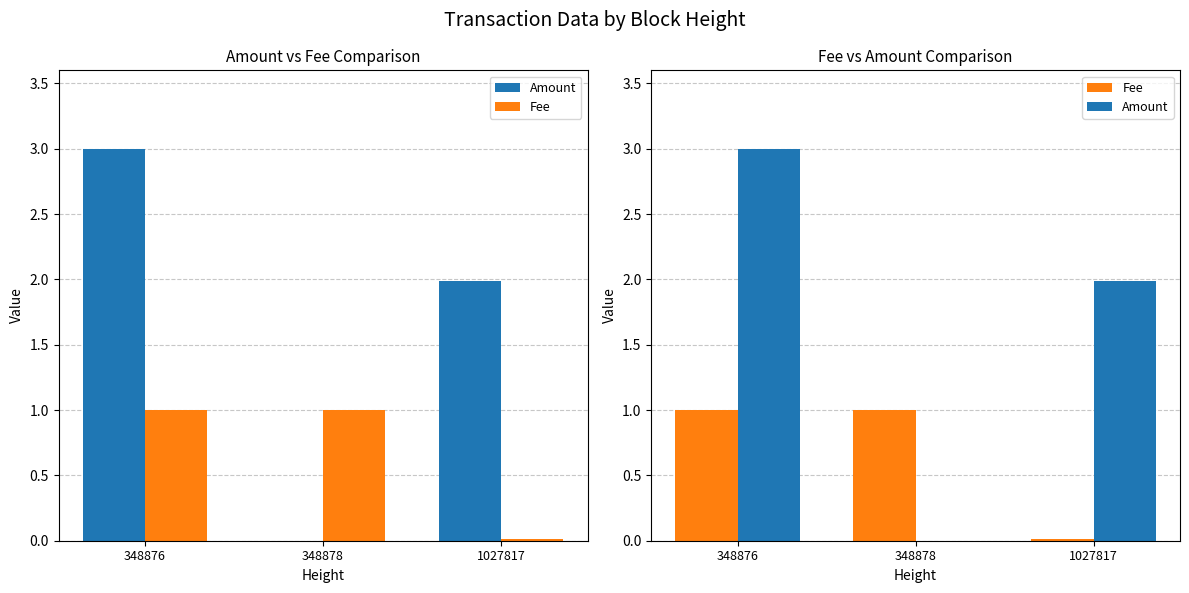

How many data points in Fee are less than 1?

1